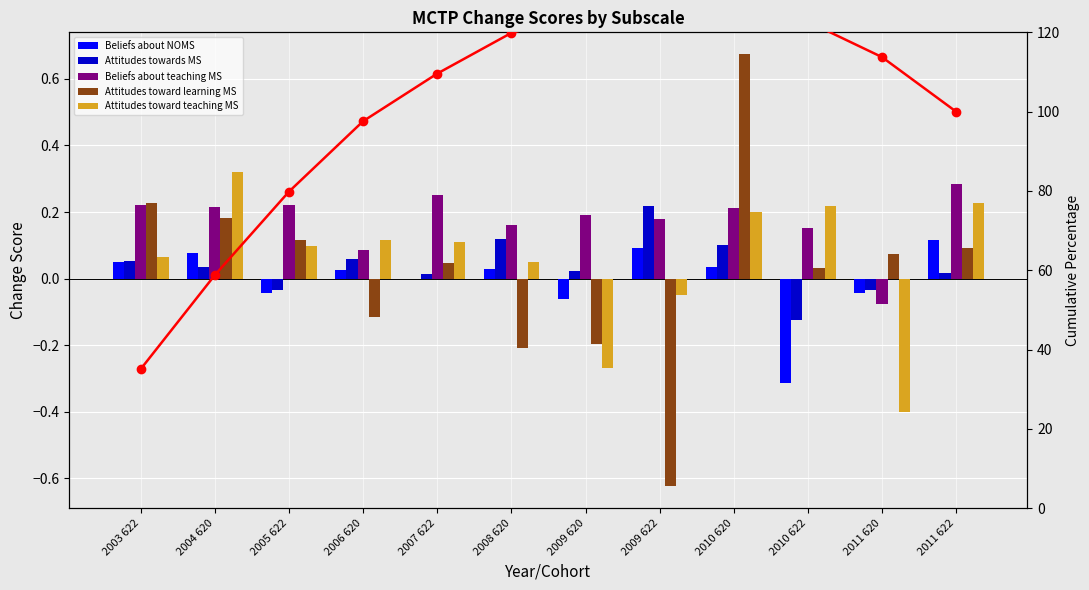

What is the sum of the Attitudes toward learning MS values at 2005 622 and 2009 620?

-0.1